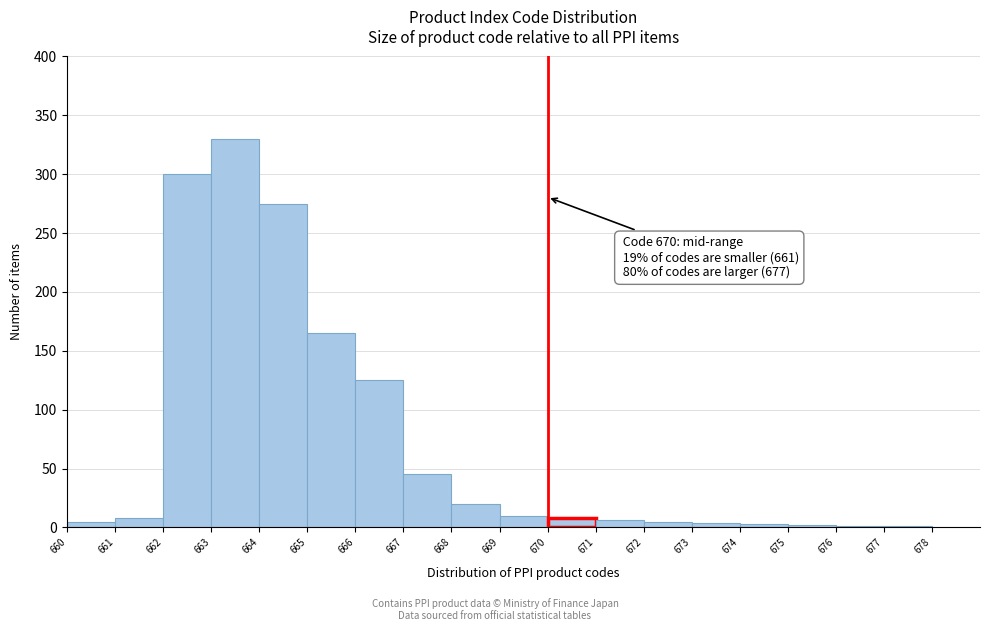

Over which range of the x-axis is the bar tallest?

663 to 664